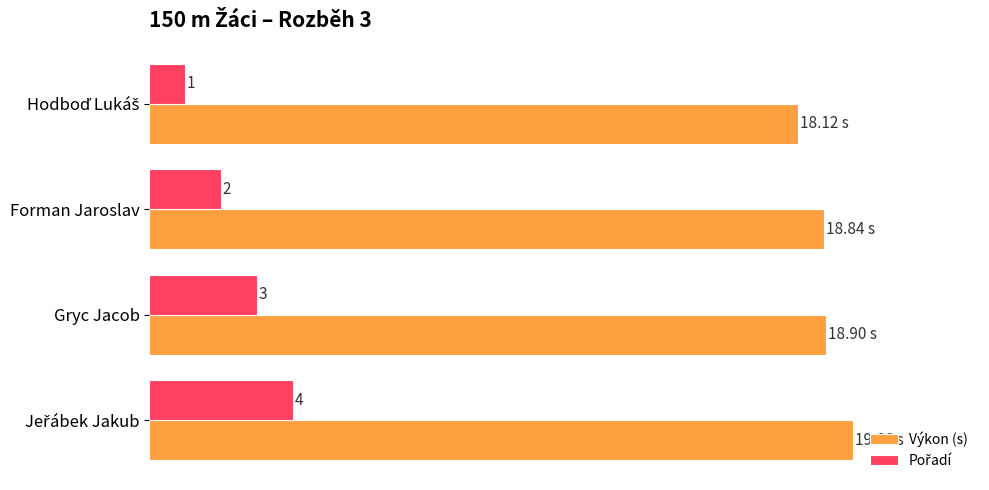

Which series has the largest total across all categories?

Výkon (s)